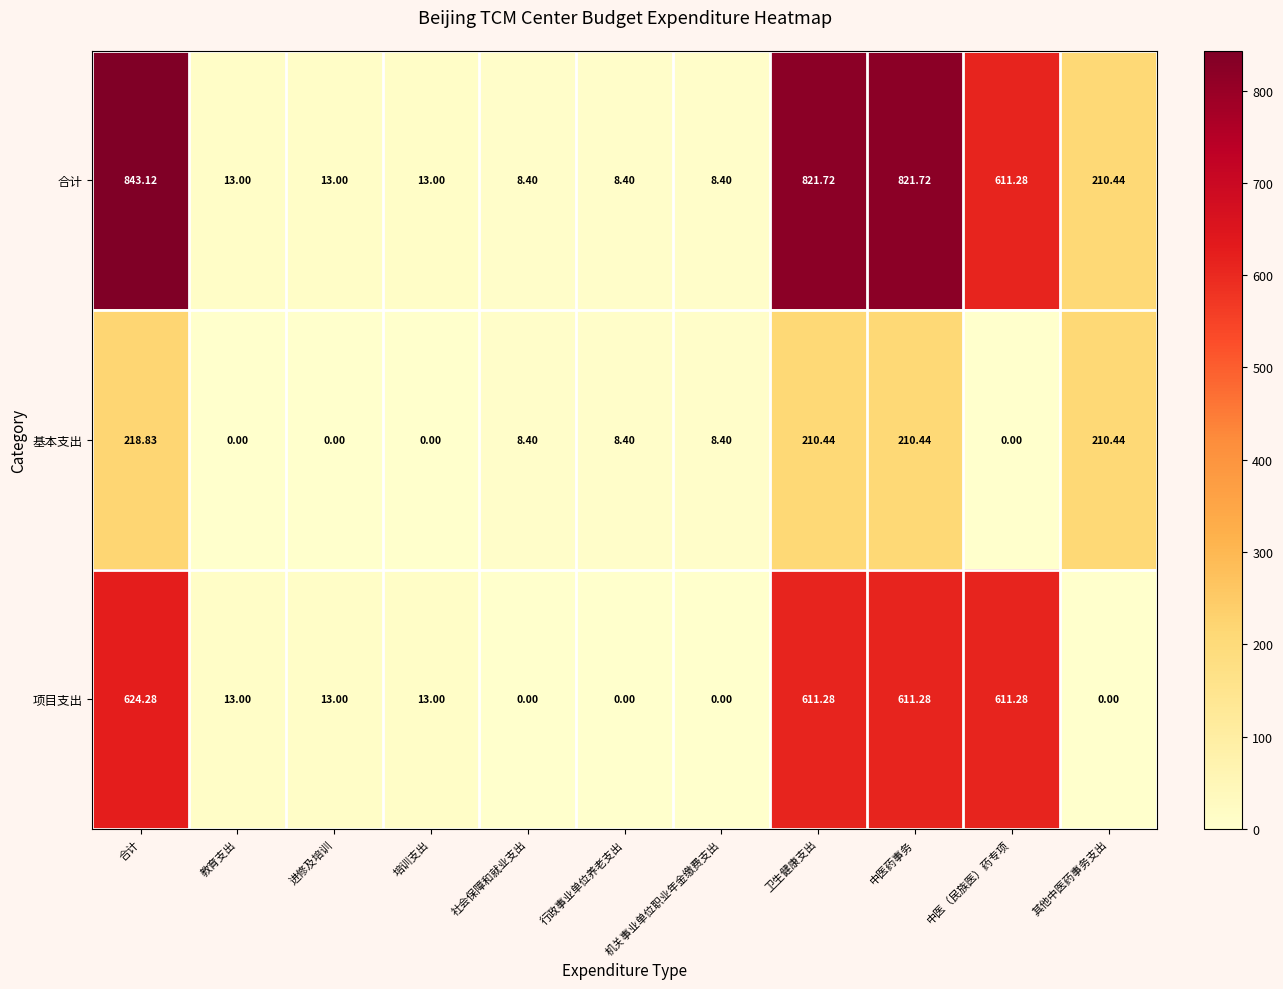

How many categories are shown in the chart?

11